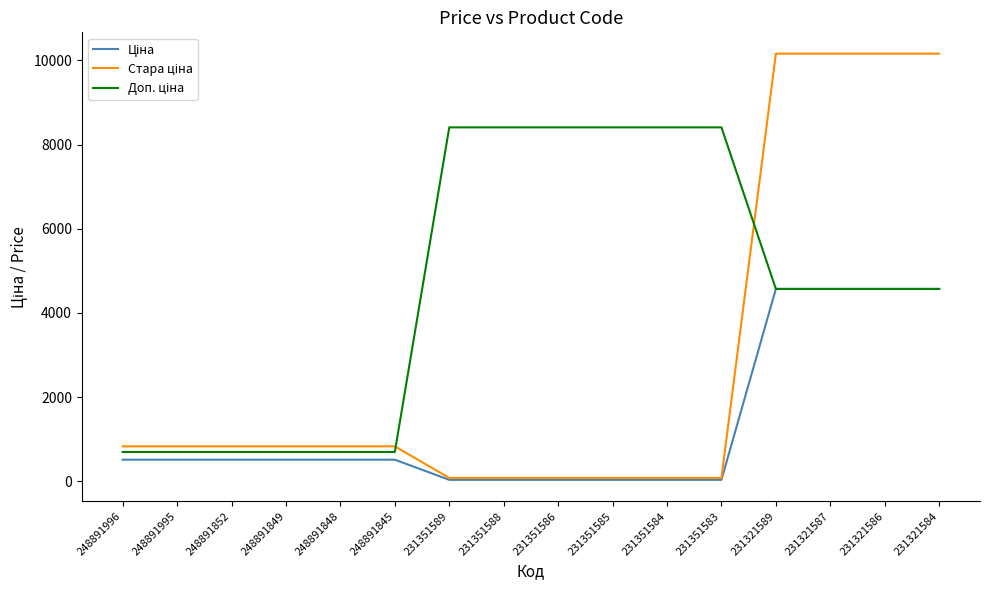

What is the maximum value shown in the chart?

10158.6